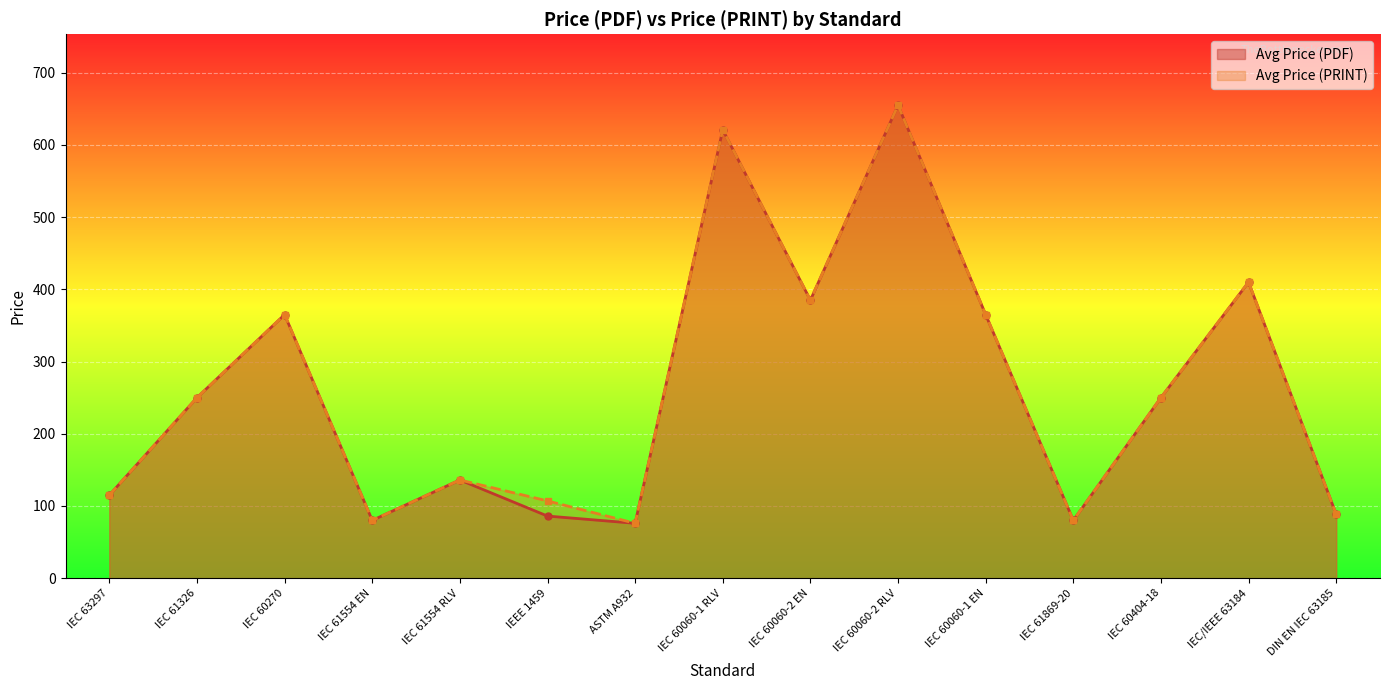

Count the number of categories in the chart.

15